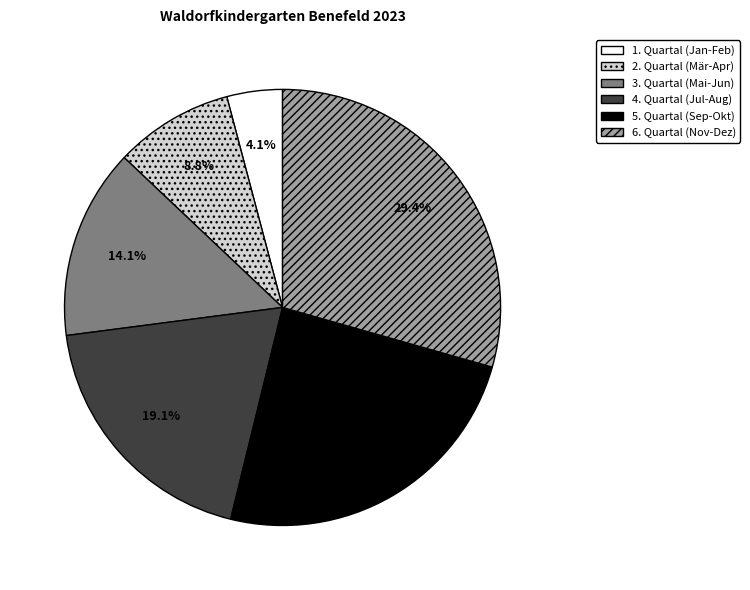

Which has a higher value, 5. Quartal (Sep-Okt) or 6. Quartal (Nov-Dez)?

6. Quartal (Nov-Dez)